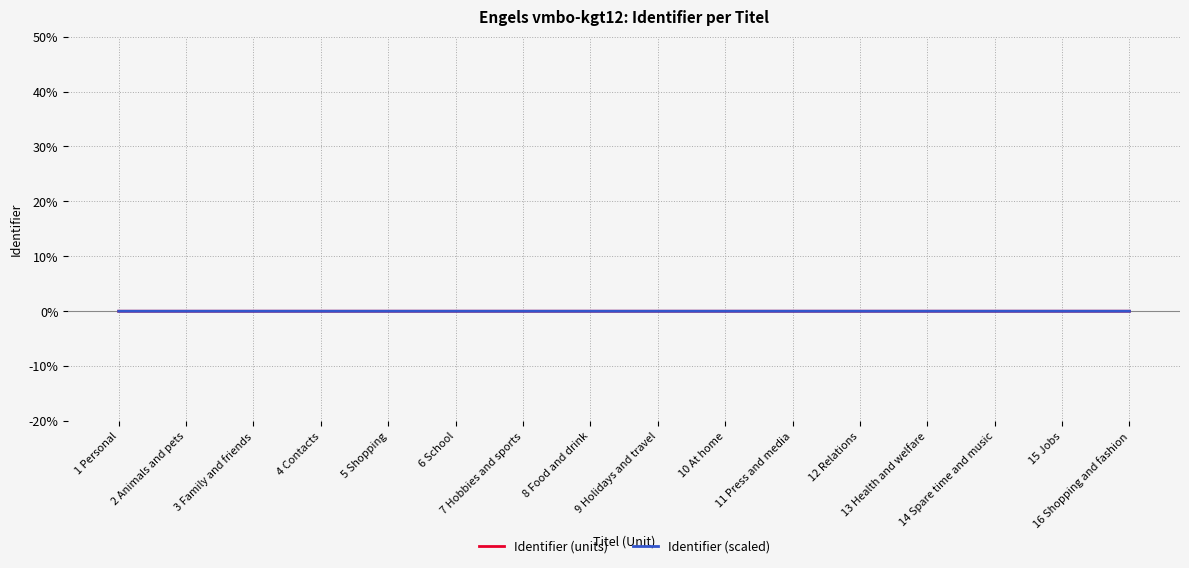

What position from the left is 4 Contacts?

4